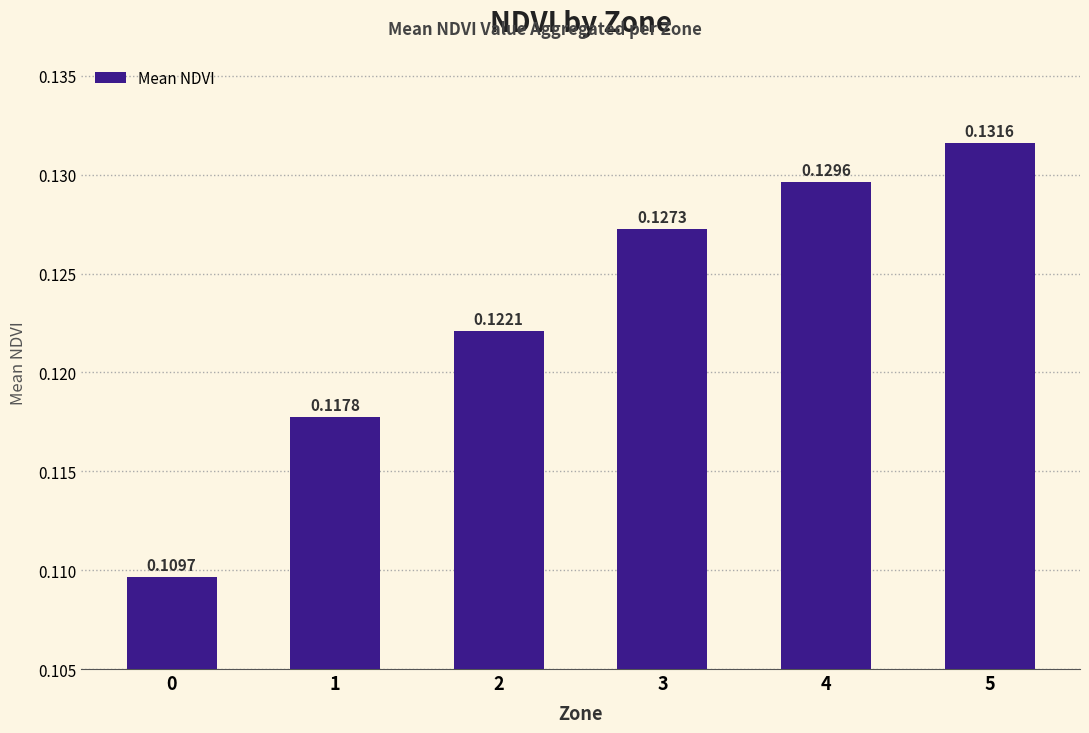

List the labels in order of value, smallest first.

0, 1, 2, 3, 4, 5